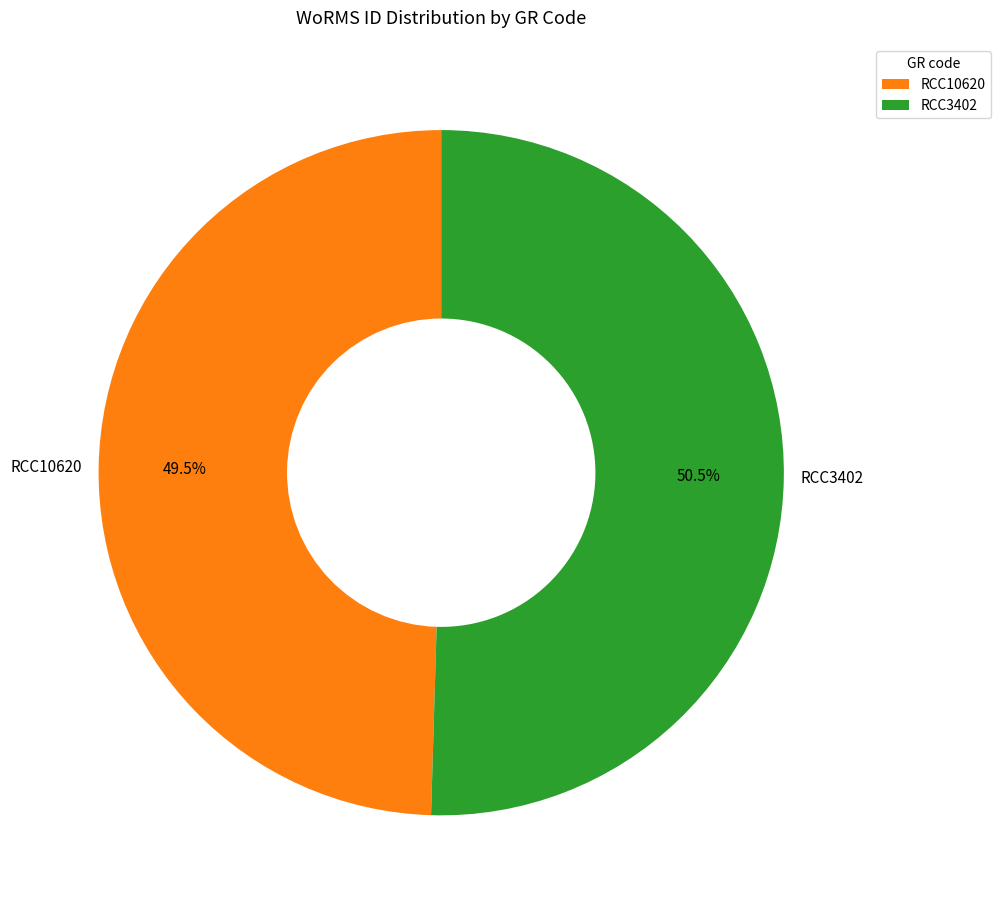

Does RCC3402 account for over 50% of the chart?

Yes